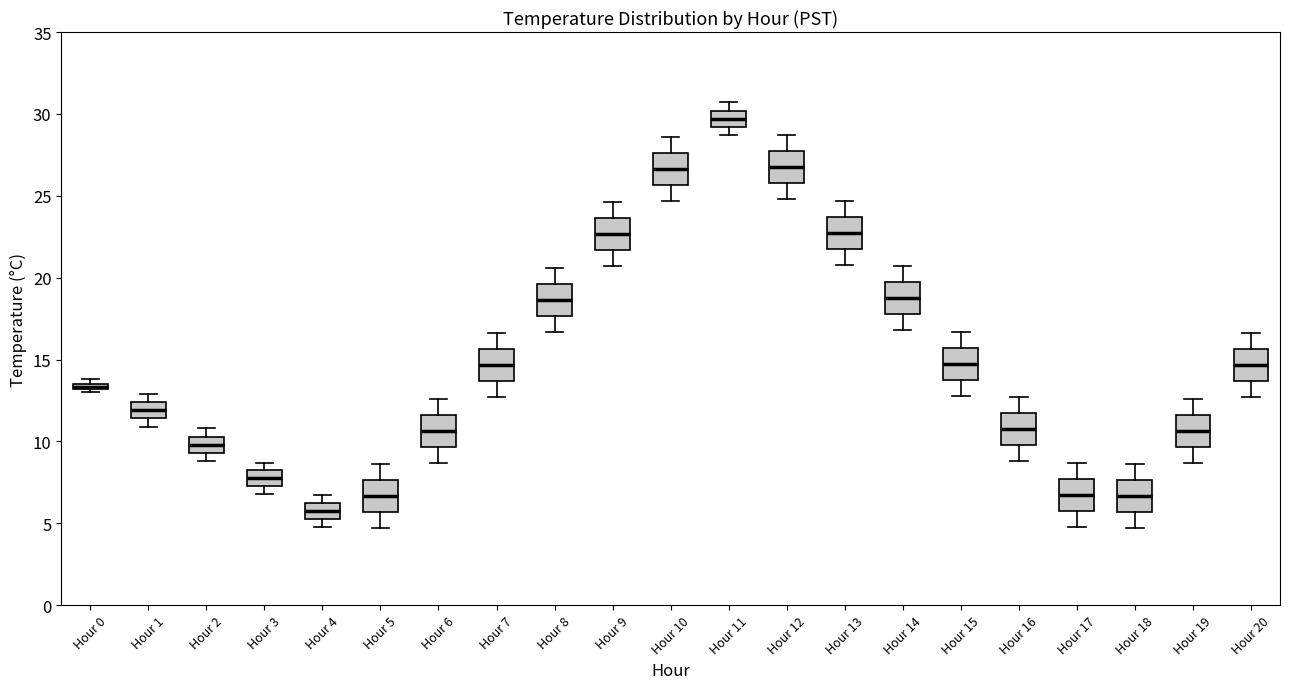

Where does the median line of the box for Hour 2 sit on the y-axis? The values are not printed on the chart, so give them approximately, as read against the axis.

10.0